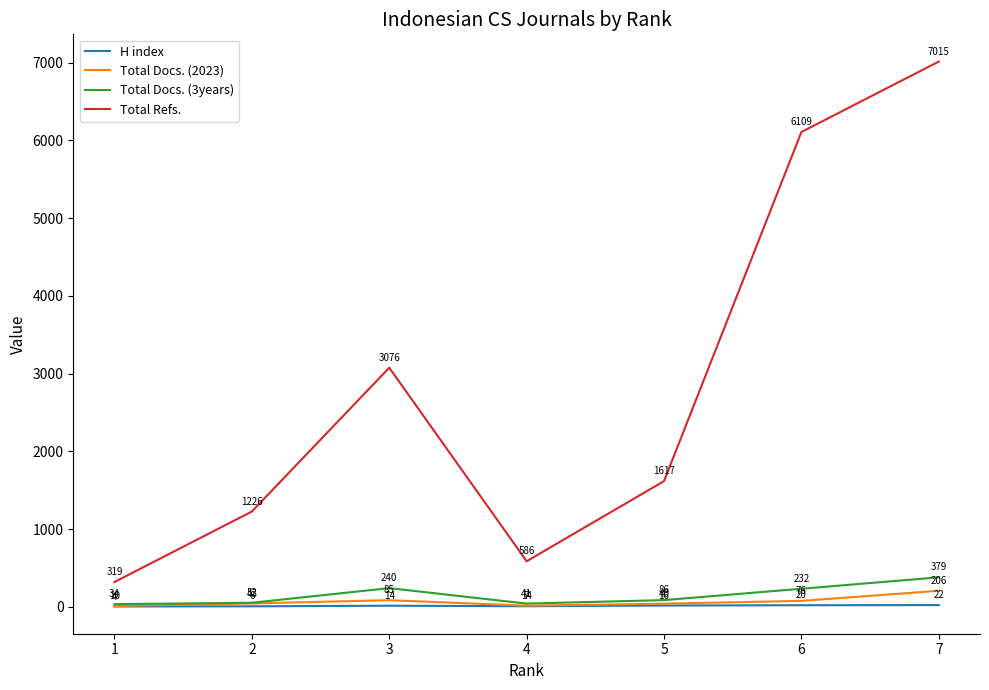

What is the spread (max minus min) of values at 3?

3062